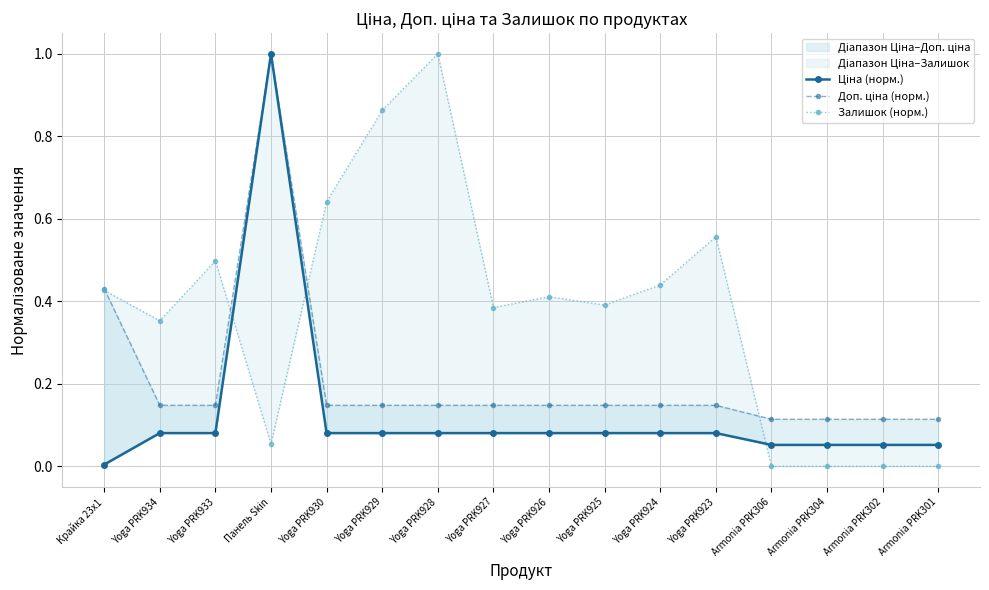

Reading left to right, transcribe all the data shown in this chart.

Ціна (норм.): Крайка 23x1=0.0	Yoga PRK934=0.1	Yoga PRK933=0.1	Панель Skin=1.0	Yoga PRK930=0.1	Yoga PRK929=0.1	Yoga PRK928=0.1	Yoga PRK927=0.1	Yoga PRK926=0.1	Yoga PRK925=0.1	Yoga PRK924=0.1	Yoga PRK923=0.1	Armonia PRK306=0.1	Armonia PRK304=0.1	Armonia PRK302=0.1	Armonia PRK301=0.1
Доп. ціна (норм.): Крайка 23x1=0.4	Yoga PRK934=0.1	Yoga PRK933=0.1	Панель Skin=1.0	Yoga PRK930=0.1	Yoga PRK929=0.1	Yoga PRK928=0.1	Yoga PRK927=0.1	Yoga PRK926=0.1	Yoga PRK925=0.1	Yoga PRK924=0.1	Yoga PRK923=0.1	Armonia PRK306=0.1	Armonia PRK304=0.1	Armonia PRK302=0.1	Armonia PRK301=0.1
Залишок (норм.): Крайка 23x1=0.4	Yoga PRK934=0.4	Yoga PRK933=0.5	Панель Skin=0.1	Yoga PRK930=0.6	Yoga PRK929=0.9	Yoga PRK928=1.0	Yoga PRK927=0.4	Yoga PRK926=0.4	Yoga PRK925=0.4	Yoga PRK924=0.4	Yoga PRK923=0.6	Armonia PRK306=0.0	Armonia PRK304=0.0	Armonia PRK302=0.0	Armonia PRK301=0.0